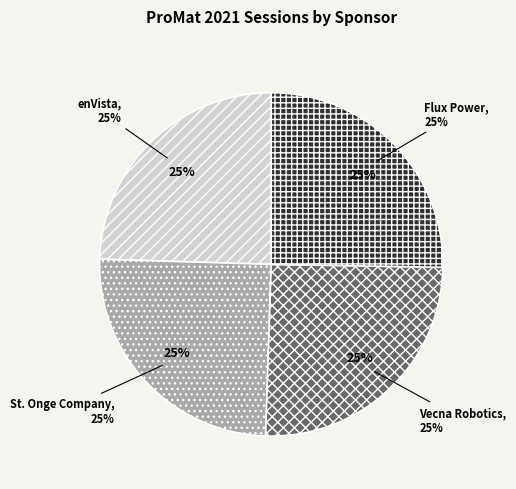

To the nearest percent, what percentage of the pie is Flux Power?

25%